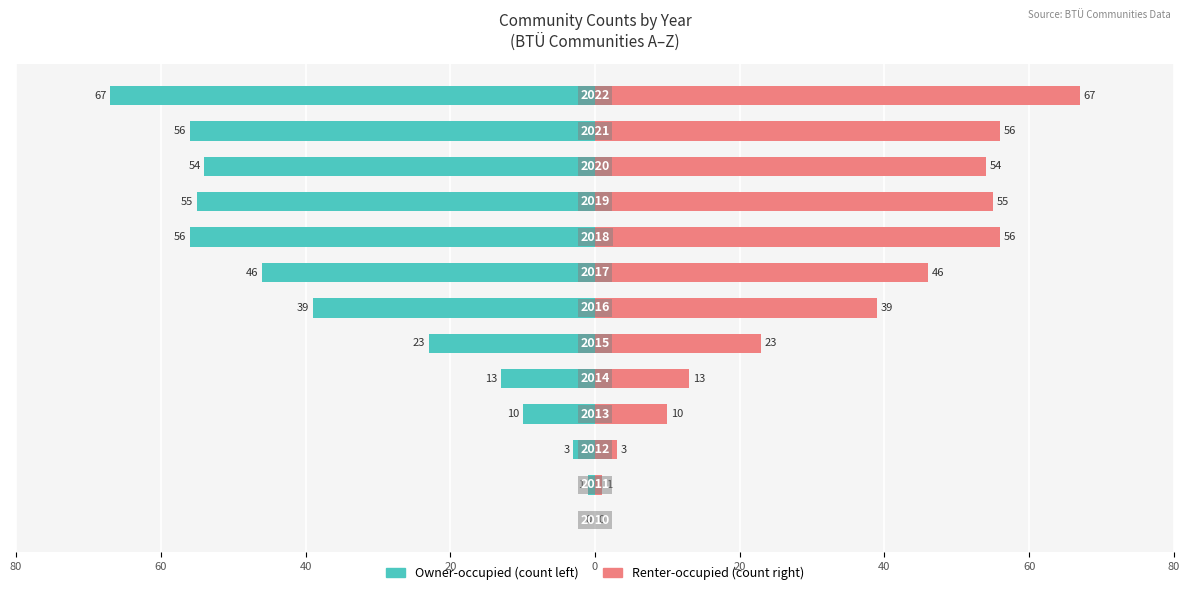

How many groups of bars are there?

13